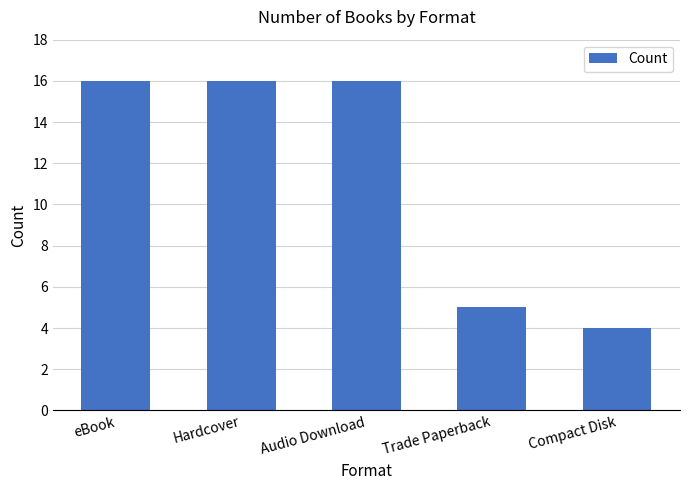

Reading left to right, transcribe all the data shown in this chart.

16	16	16	5	4